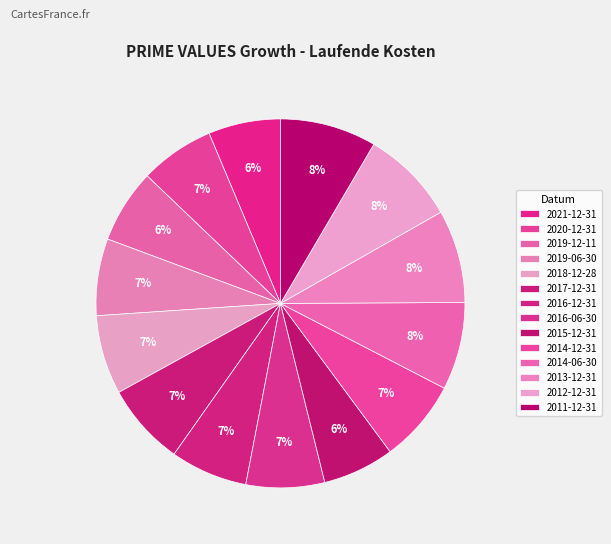

What percentage do 2019-06-30 and 2016-12-31 together represent?

13.5%